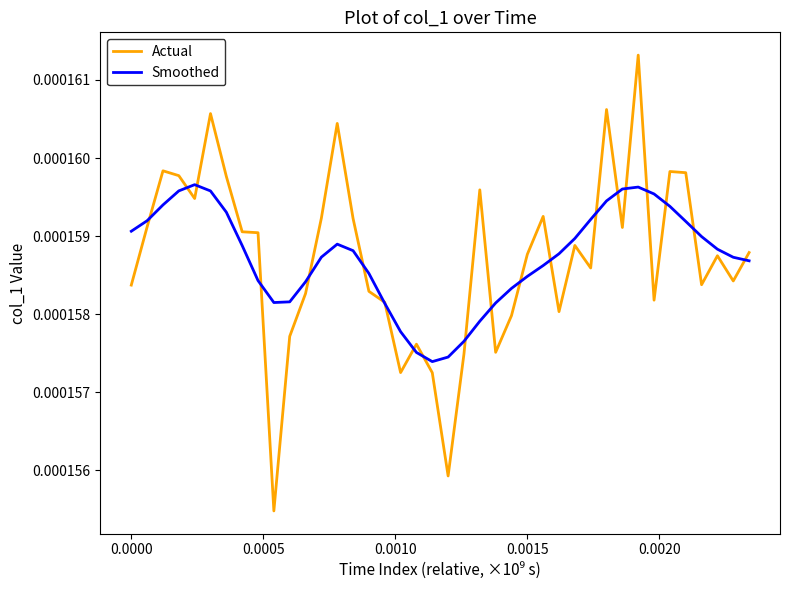

What are all the series names shown in the legend?

Actual, Smoothed